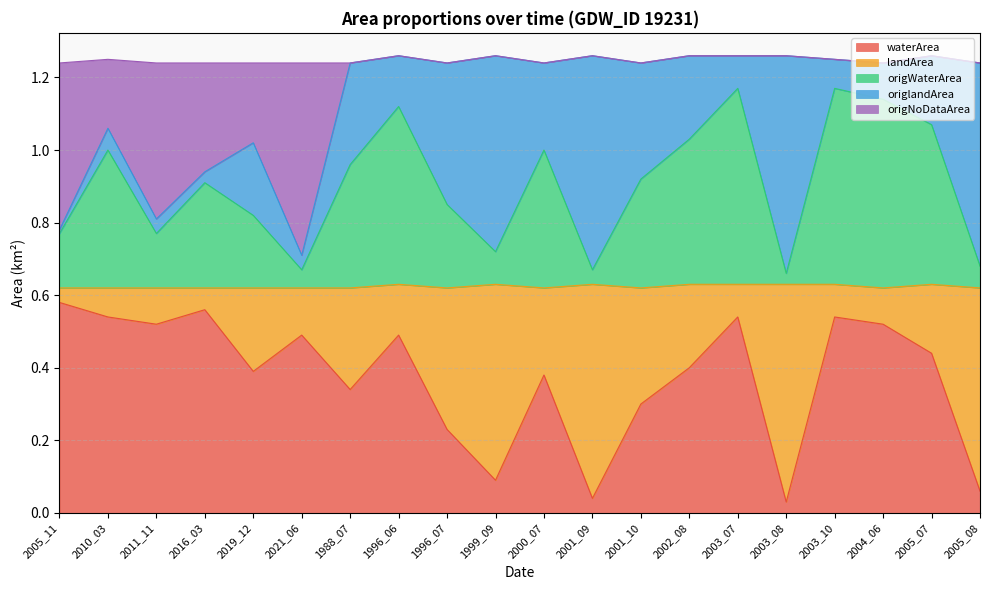

What is the difference between the second highest and second lowest values in the waterArea series?

0.5